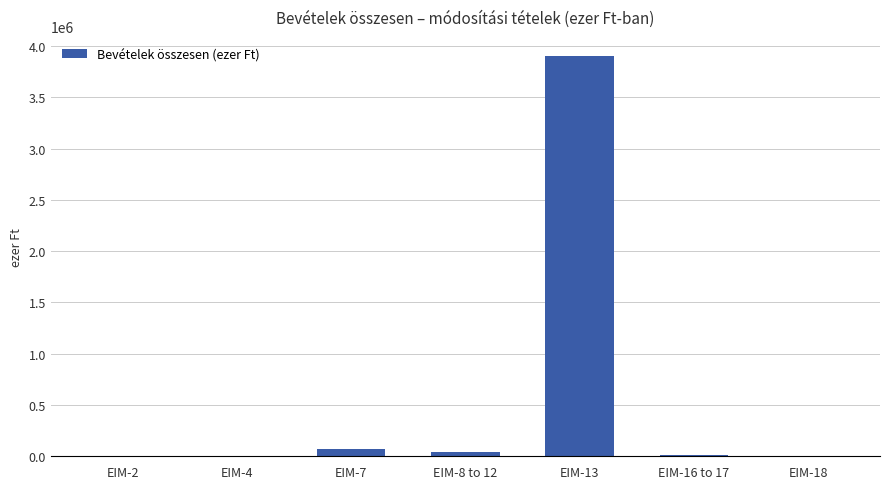

What is the maximum value shown in the chart?

3900000.0